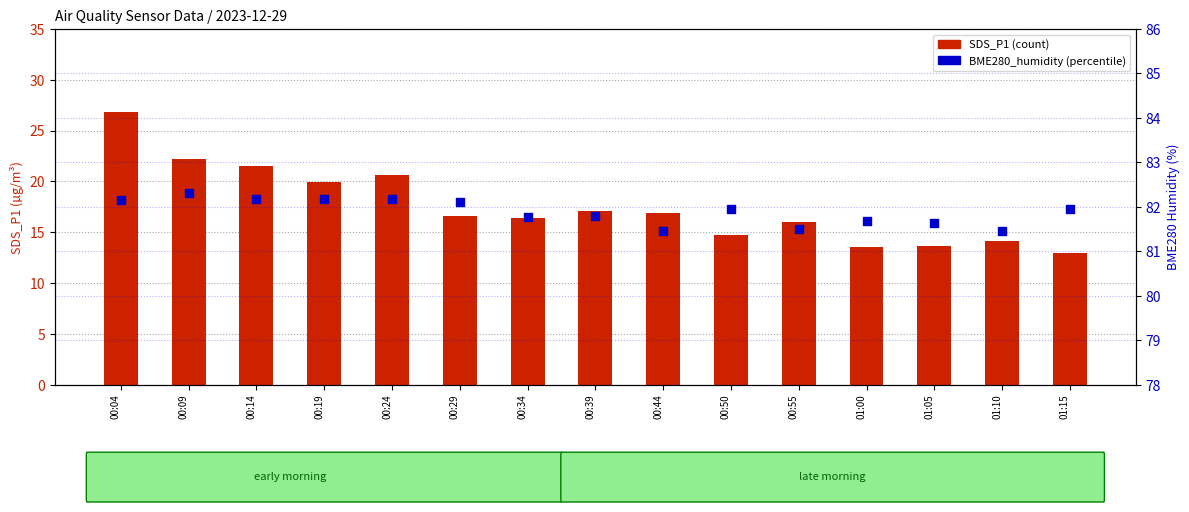

Which series has the widest spread of Y values?

SDS_P1